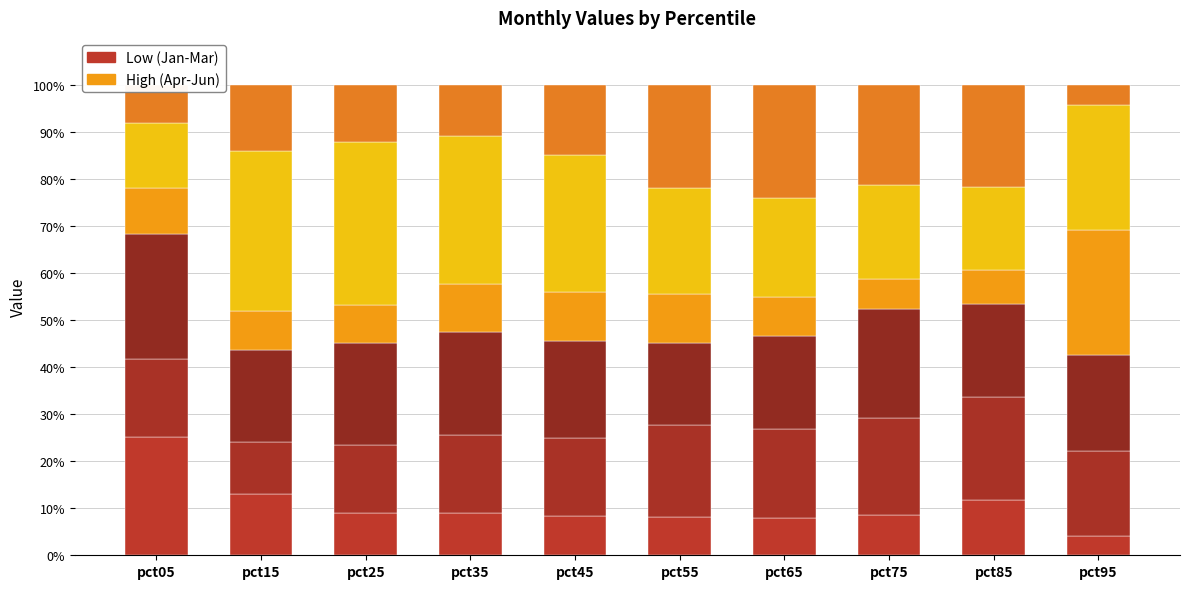

The value of Jan at pct05 is 25.2. True or false?

True